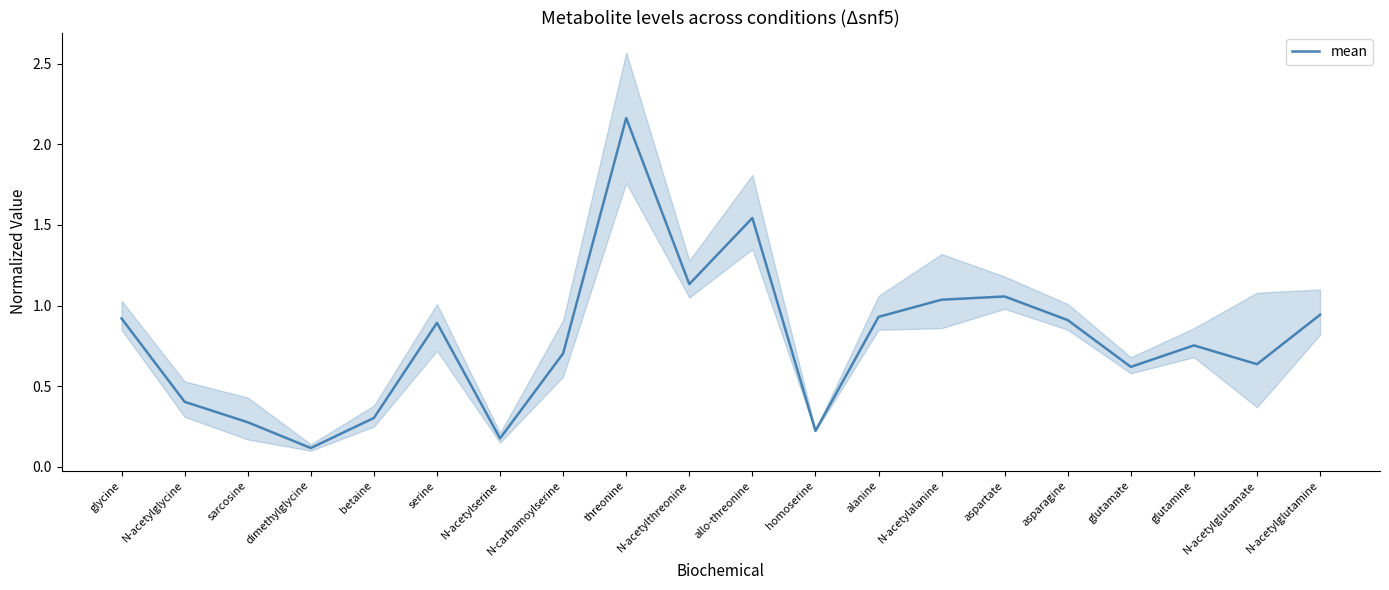

What position from the right is allo-threonine?

10